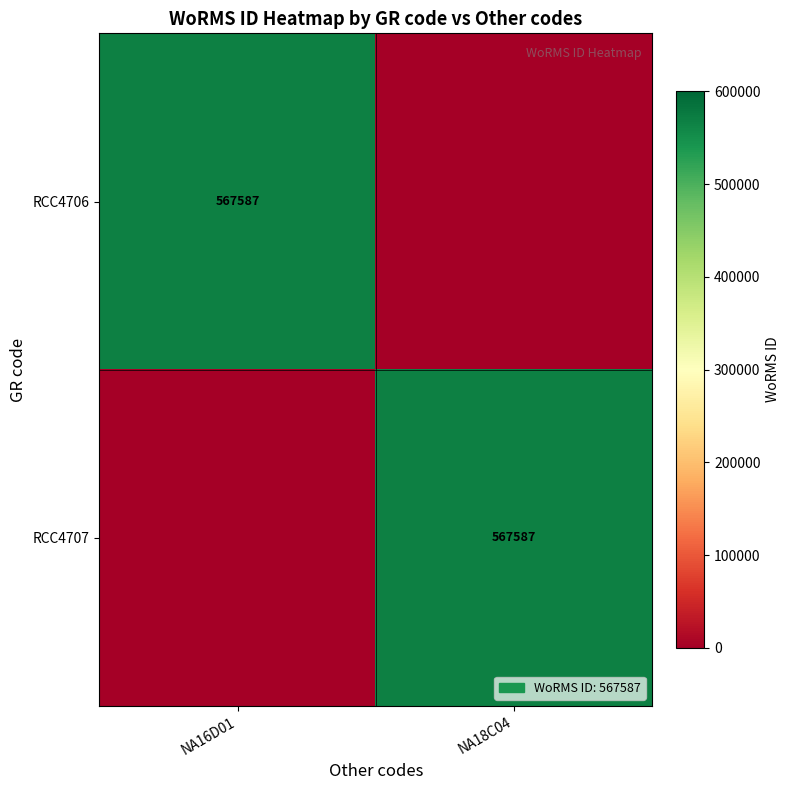

Is it true that RCC4707 equals 567587 at NA18C04?

True